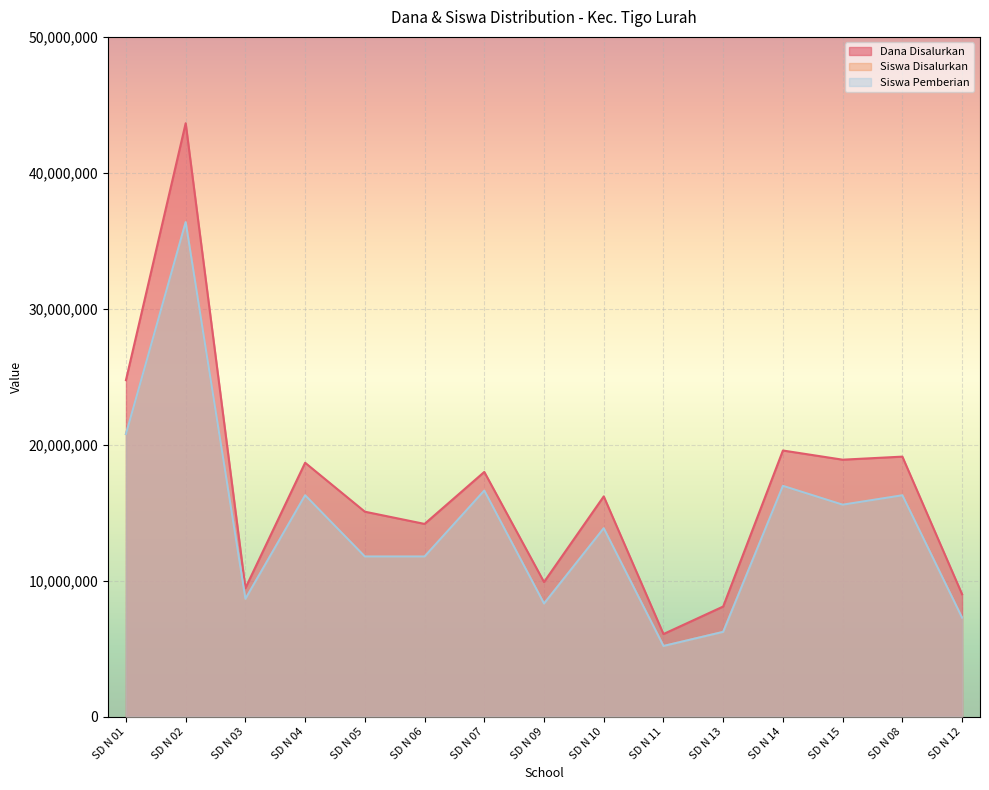

What is the approximate value of Siswa Pemberian at SD N 11?

5196428.6